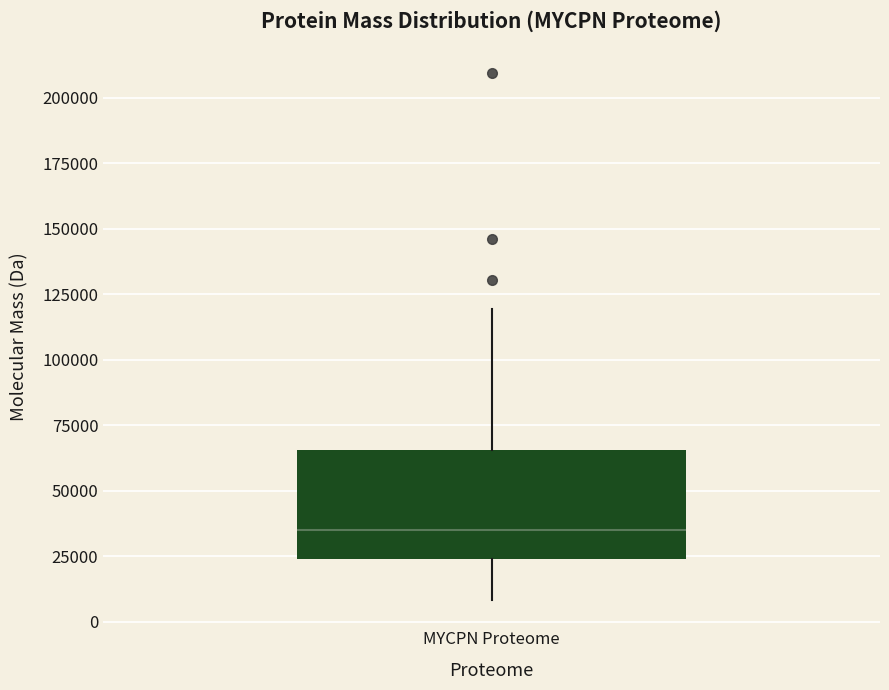

Where does the lower whisker of the box for MYCPN Proteome end on the y-axis? The values are not printed on the chart, so give them approximately, as read against the axis.

10000